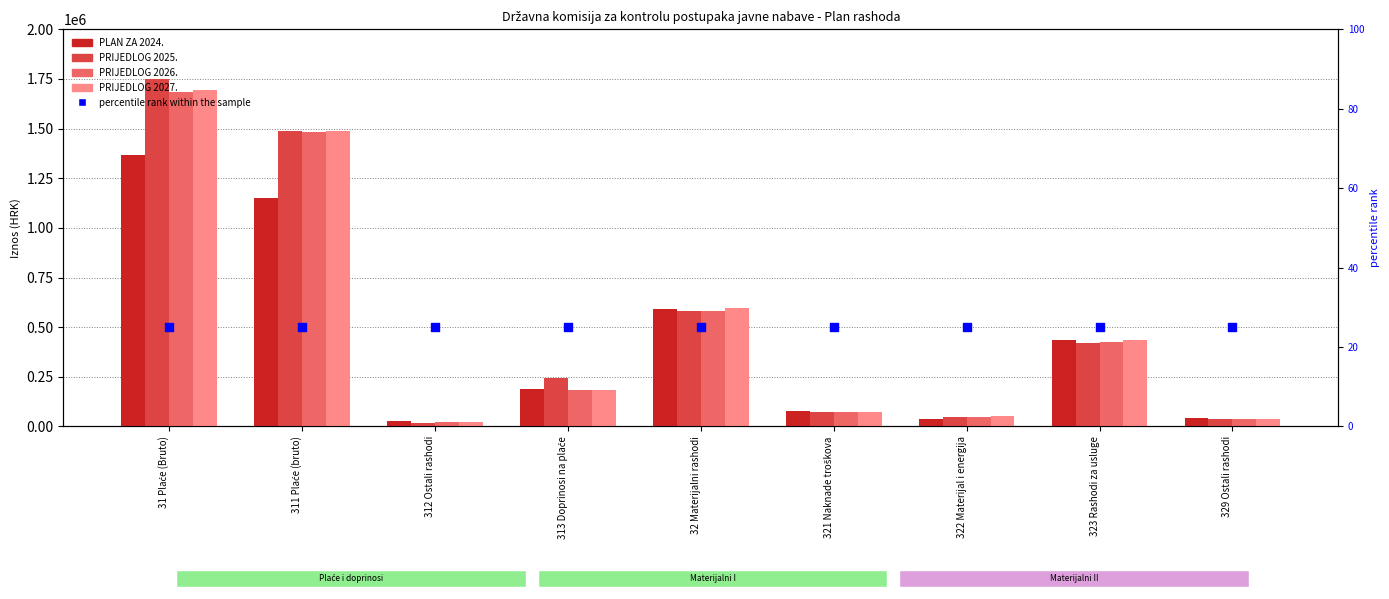

What is the total value across all series at 31 Plaće (Bruto)?

6496088.2